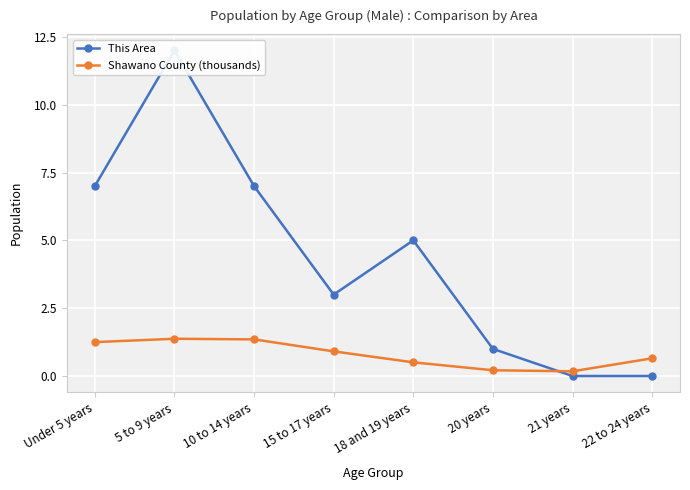

Reading left to right, list all the values displayed in this chart.

This Area: Under 5 years=7.0	5 to 9 years=12.0	10 to 14 years=7.0	15 to 17 years=3.0	18 and 19 years=5.0	20 years=1.0	21 years=0.0	22 to 24 years=0.0
Shawano County (thousands): Under 5 years=1.2	5 to 9 years=1.4	10 to 14 years=1.4	15 to 17 years=0.9	18 and 19 years=0.5	20 years=0.2	21 years=0.2	22 to 24 years=0.7